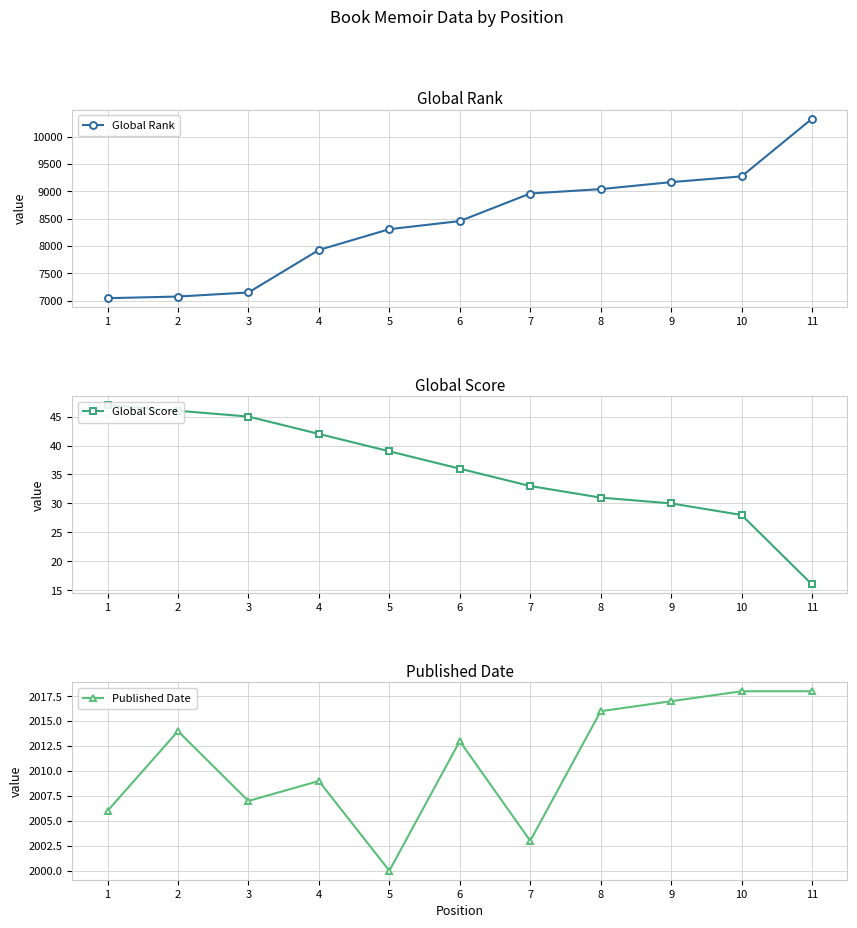

What is the value of the Global Rank point at the 10th from the left?

9274